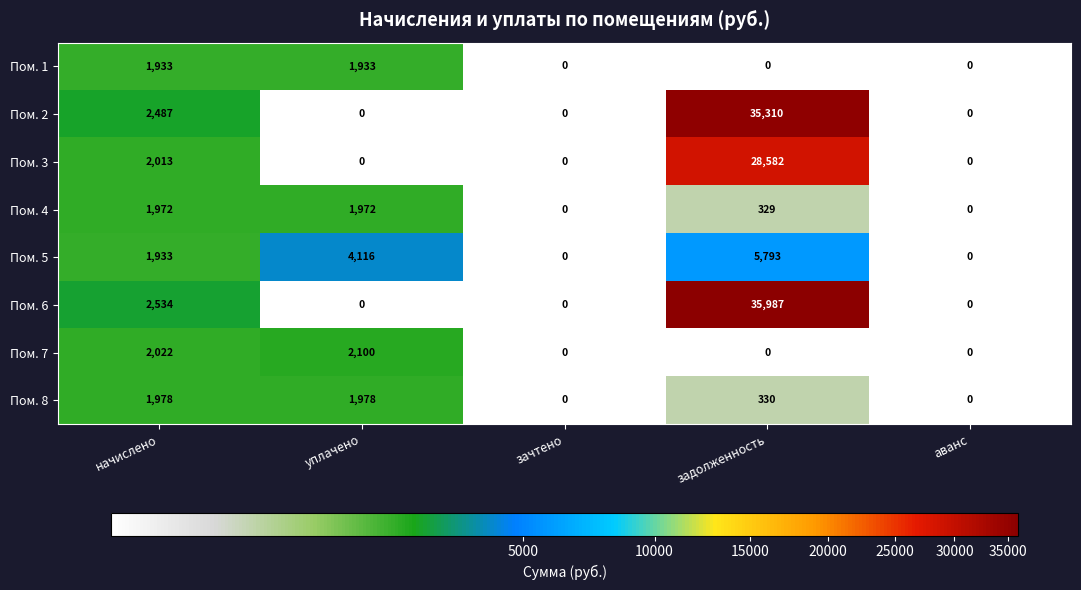

What is the sum of all Пом. 5 values?

11842